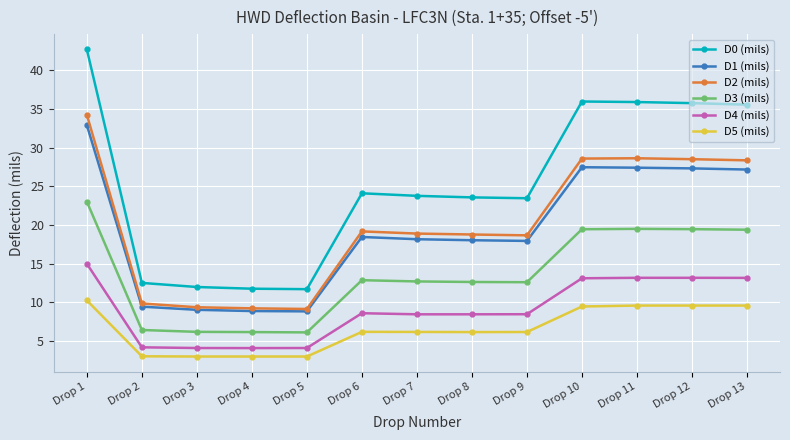

Which series has the largest total across all categories?

D0 (mils)